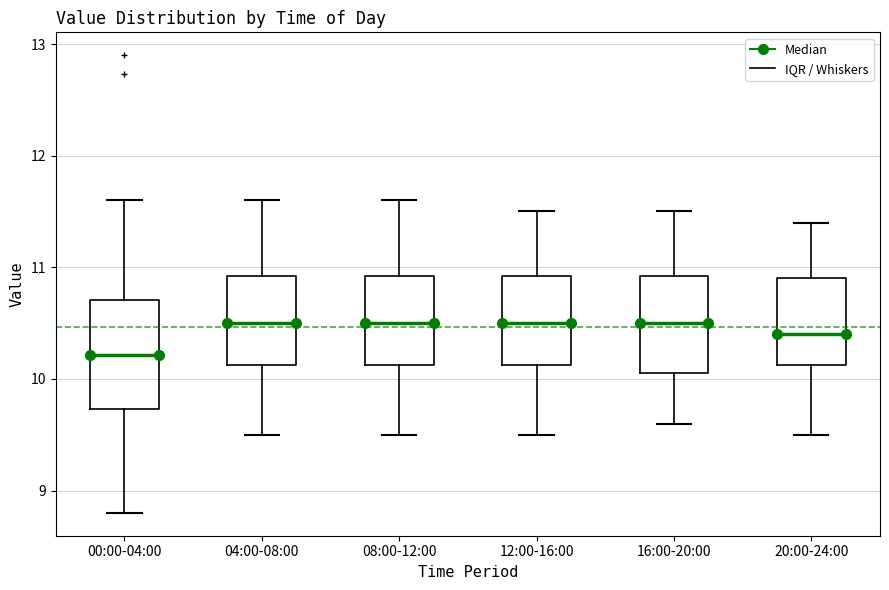

Reading left to right, transcribe this box plot: for each box, give where its median line is, the range the box spans, and where its two whiskers end, as read against the y-axis. The values are not printed on the chart, so give them approximately, as read against the axis.

00:00-04:00: median 10.2, box 9.7 to 10.7, whiskers 8.8 to 11.6
04:00-08:00: median 10.5, box 10.1 to 10.9, whiskers 9.5 to 11.6
08:00-12:00: median 10.5, box 10.1 to 10.9, whiskers 9.5 to 11.6
12:00-16:00: median 10.5, box 10.1 to 10.9, whiskers 9.5 to 11.5
16:00-20:00: median 10.5, box 10.1 to 10.9, whiskers 9.6 to 11.5
20:00-24:00: median 10.4, box 10.1 to 10.9, whiskers 9.5 to 11.4